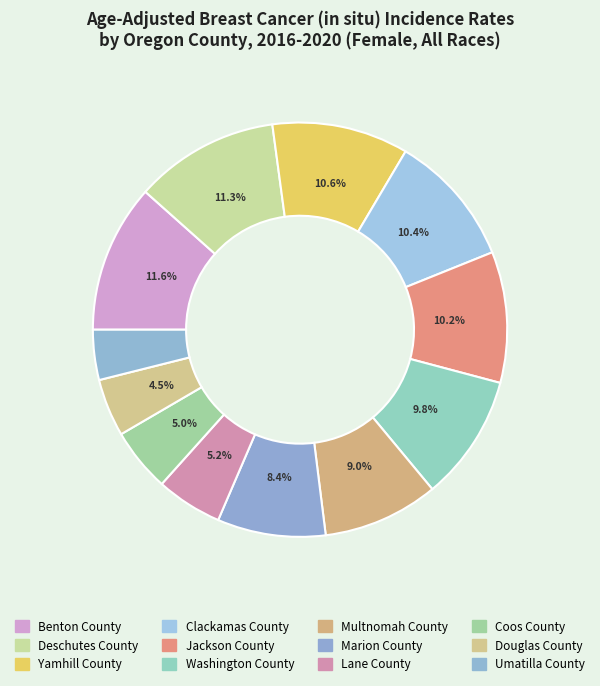

How many segments does this pie chart have?

12